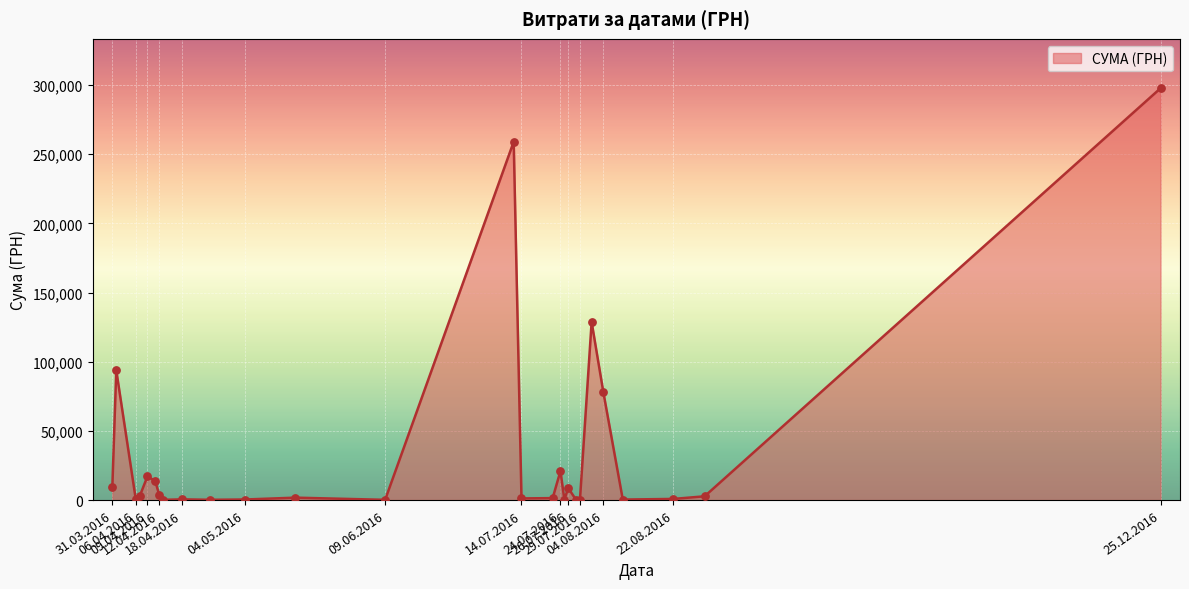

What is the maximum value shown in the chart?

297743.9